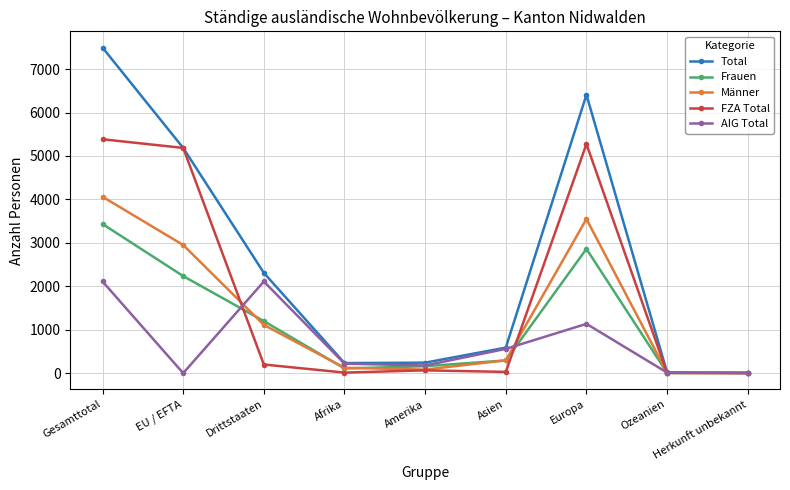

The value of FZA Total at Asien is 29. True or false?

True